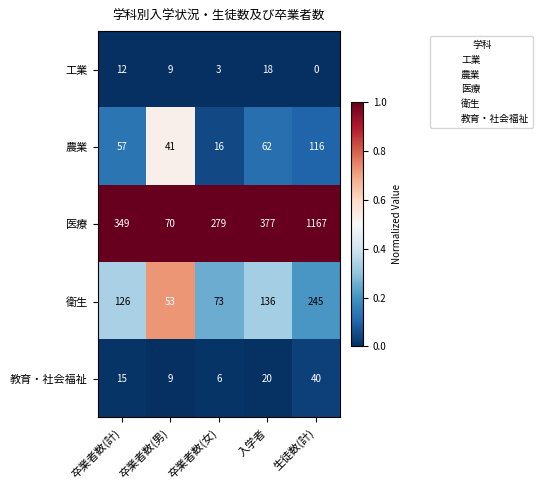

At which category is the sum across all series the highest?

生徒数(計)